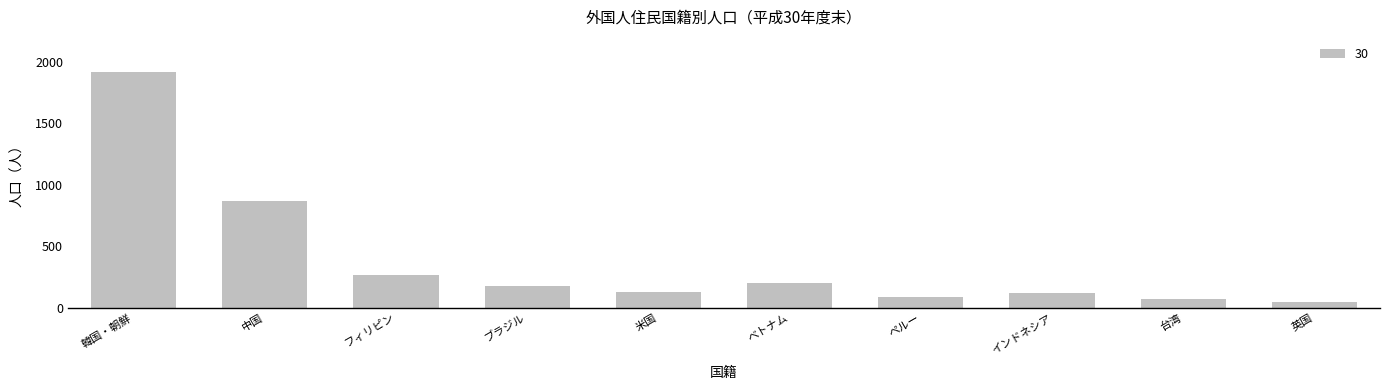

How many bars are there in total?

10